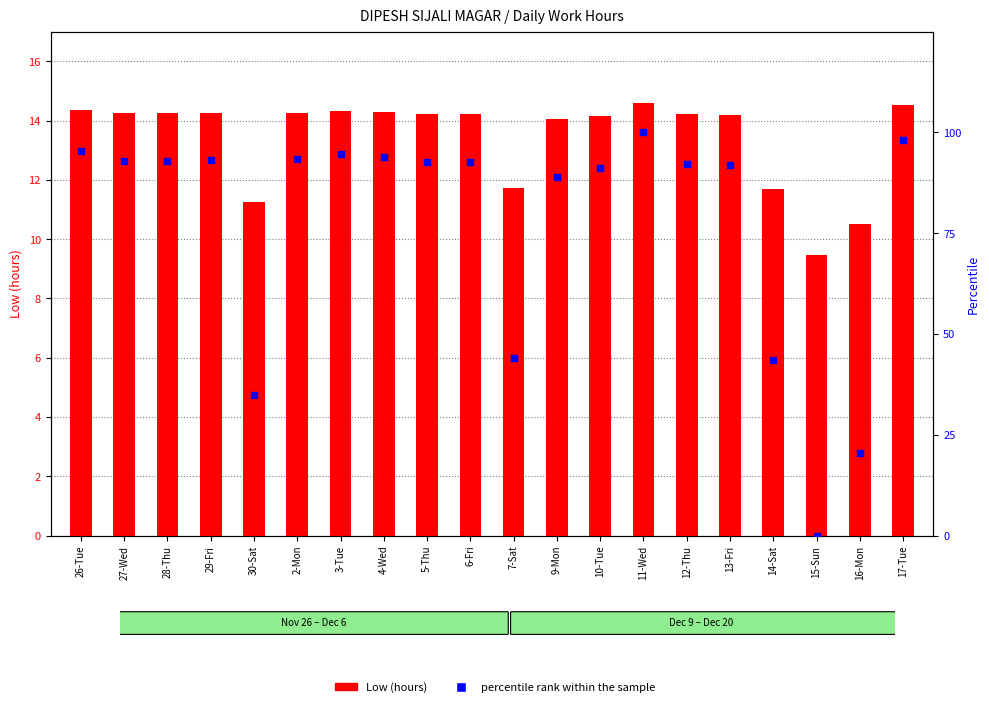

Which series reaches the maximum Y coordinate?

percentile rank within the sample